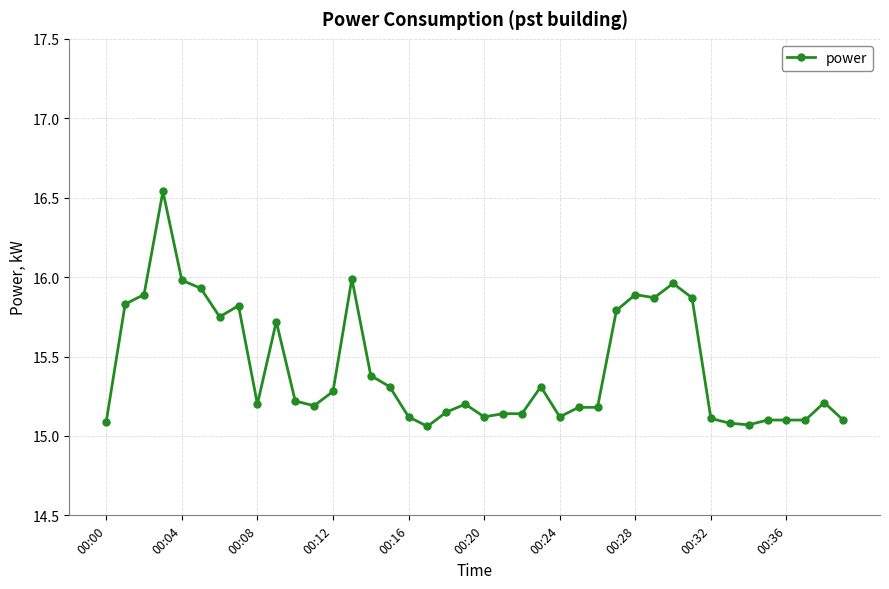

True or false: the data has more than 2 interior local peaks.

True